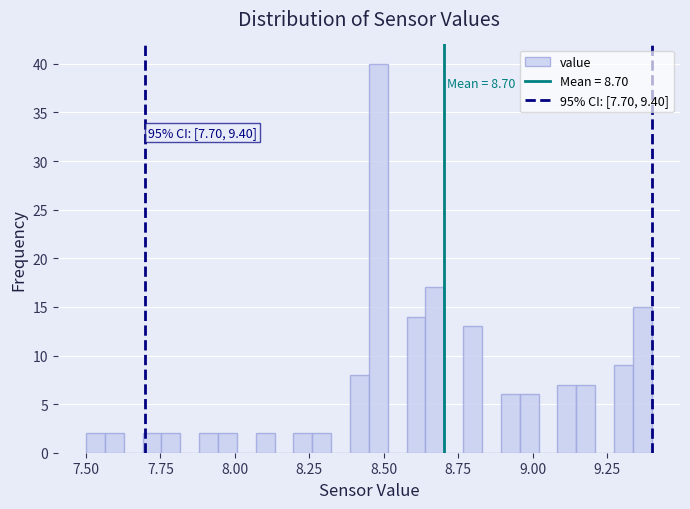

Around what value on the x-axis is the tallest bar? Give the approximate position of its centre, as read against the axis.

8.50